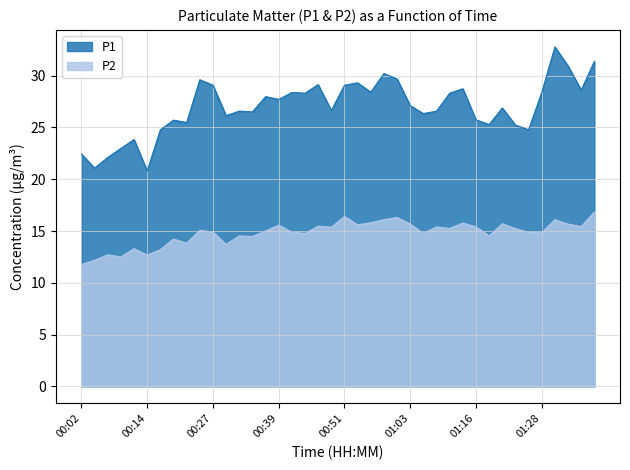

What is the label of the 18th point from the right?

00:56